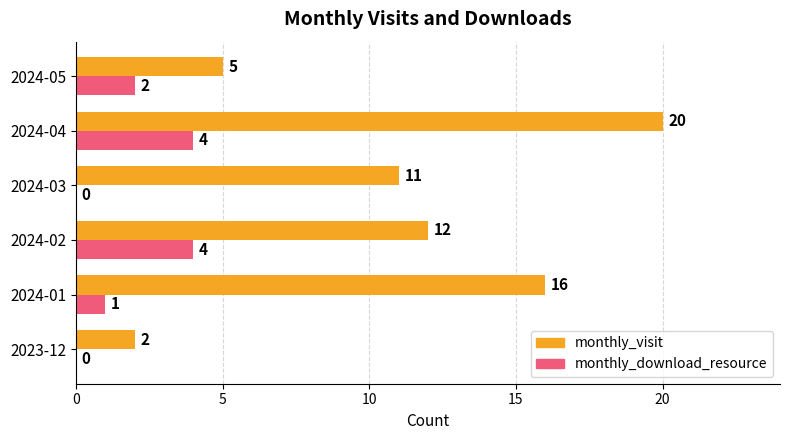

At which label is monthly_download_resource closest to 2?

2024-05